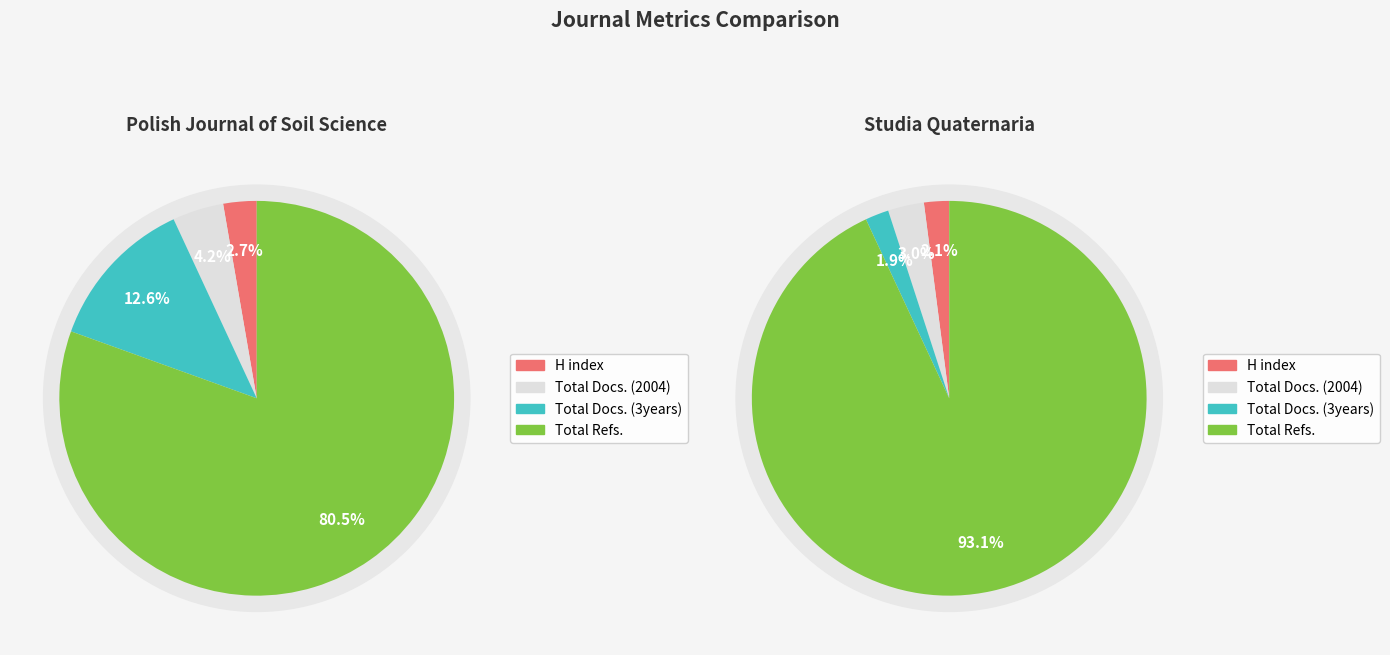

To the nearest percent, what is the combined percentage of Polish Journal of Soil Science and Studia Quaternaria?

100%